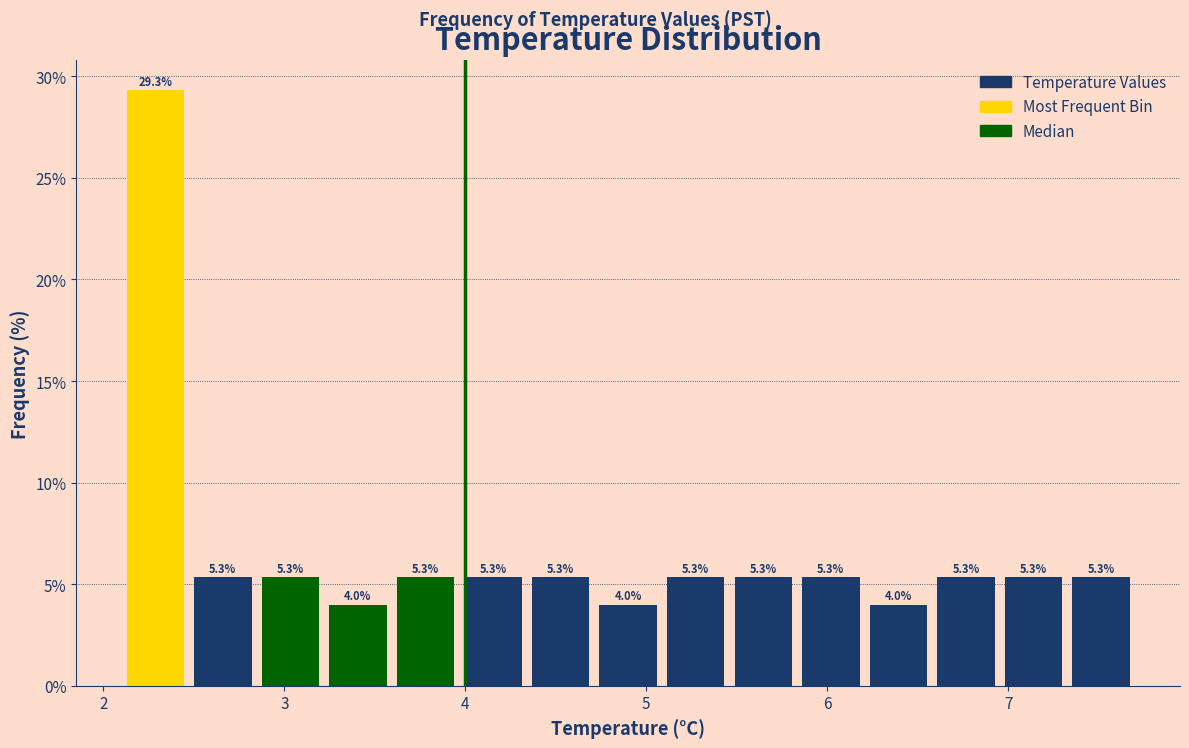

Around what value on the x-axis is the tallest bar? Give the approximate position of its centre, as read against the axis.

2.3